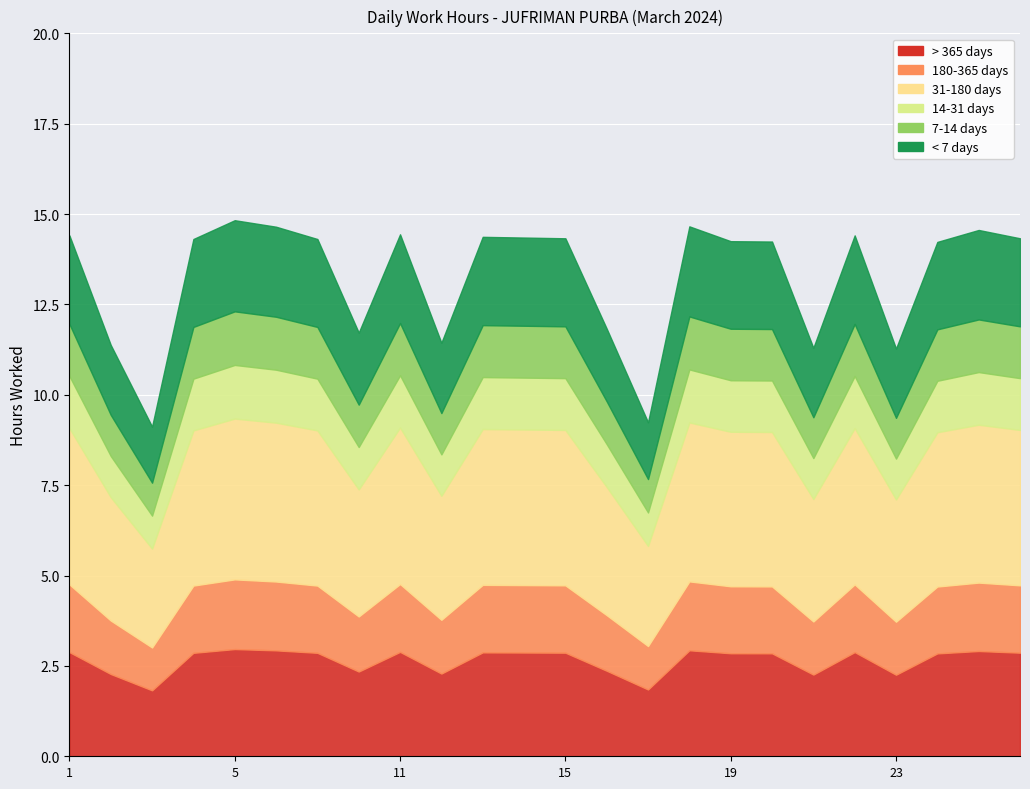

Rank the categories by value from lowest to highest.

3, 17, 23, 21, 2, 12, 9, 16, 25, 20, 19, 4, 8, 15, 27, 14, 13, 1, 22, 11, 26, 6, 18, 5